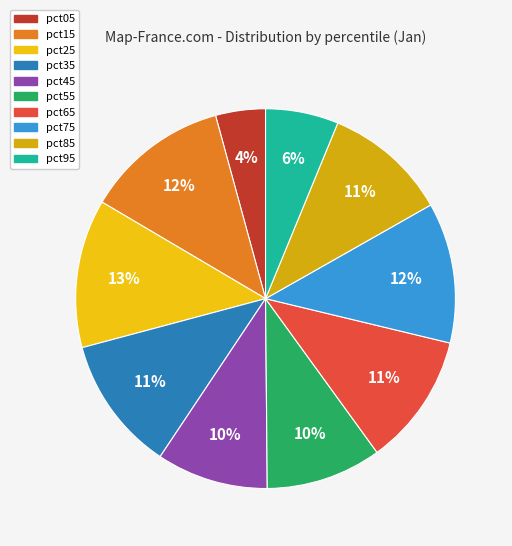

Which category has the biggest portion of the pie?

pct25